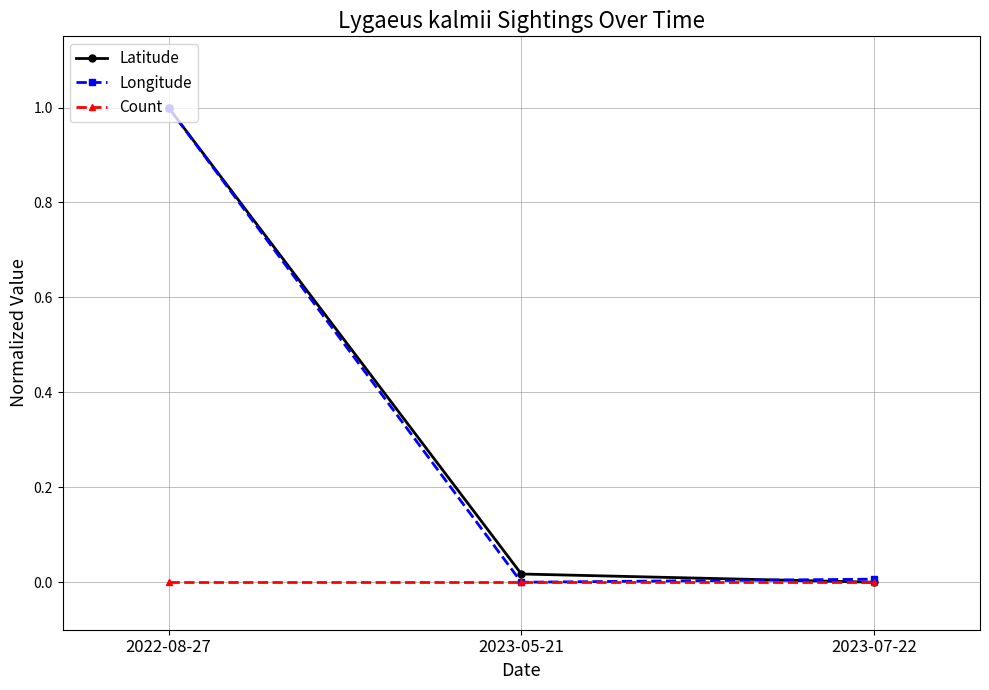

The value of Longitude at 2022-08-27 is 1.0. True or false?

True